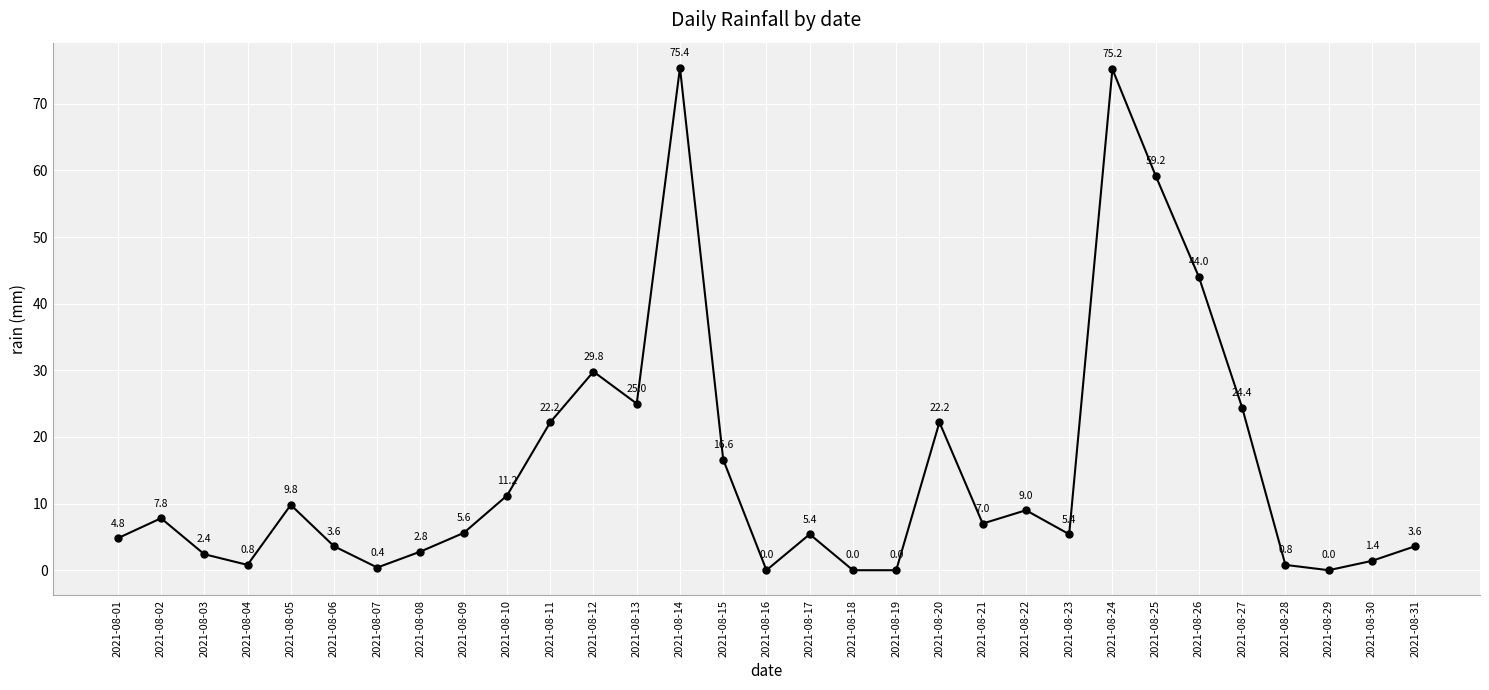

What is the difference between the values at 2021-08-30 and 2021-08-25?

57.8